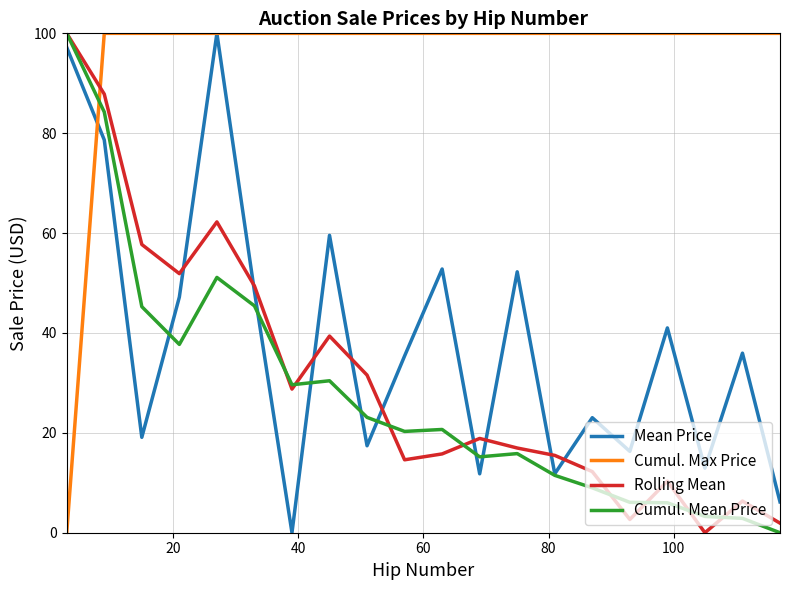

What is the greatest value displayed?

100.0